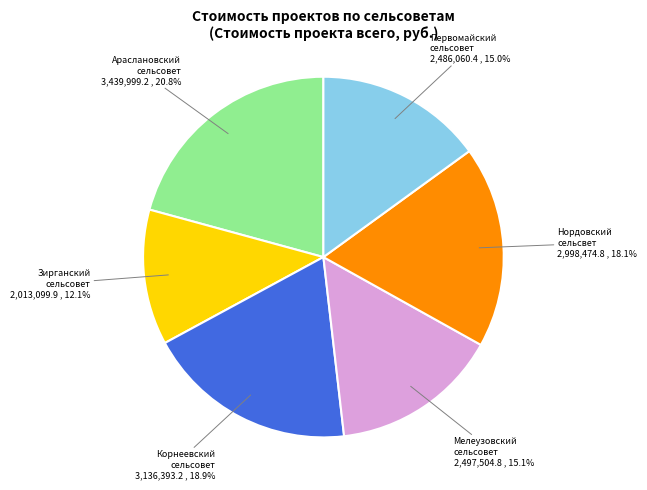

Is there a majority slice in this chart?

No